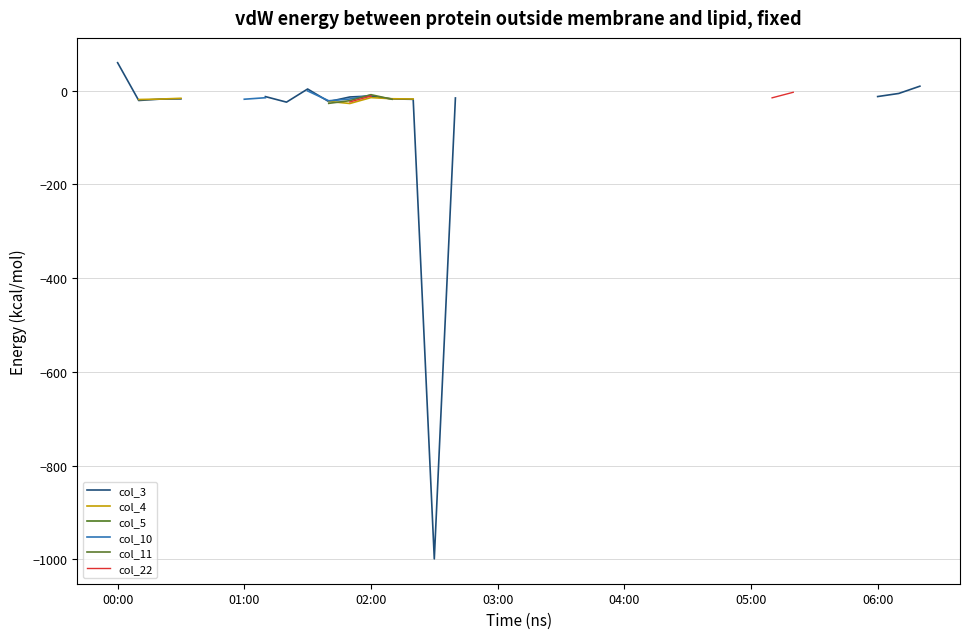

True or false: col_22 and col_3 intersect in this chart.

False